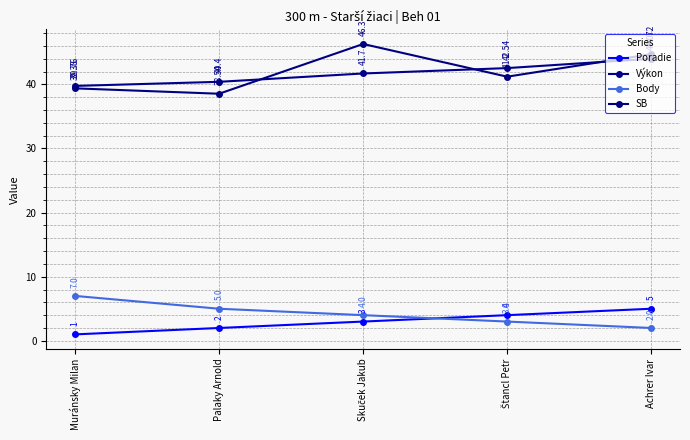

Rank the categories by SB value from highest to lowest.

Skuček Jakub, Achrer Ivar, Štancl Petr, Muránsky Milan, Palaky Arnold